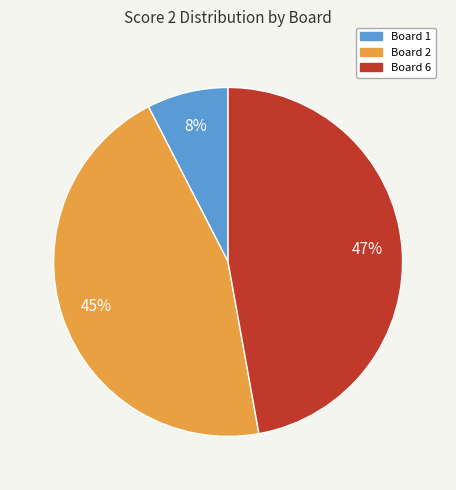

Is it true that Board 1 is 19% of the pie?

False